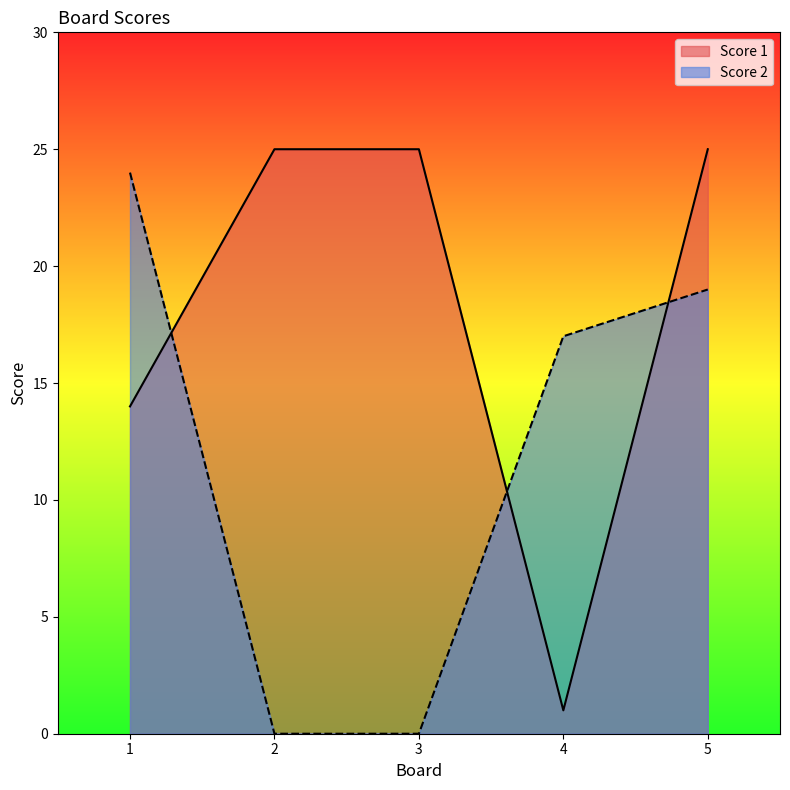

At 5, list the series in order from largest to smallest.

Score 1, Score 2